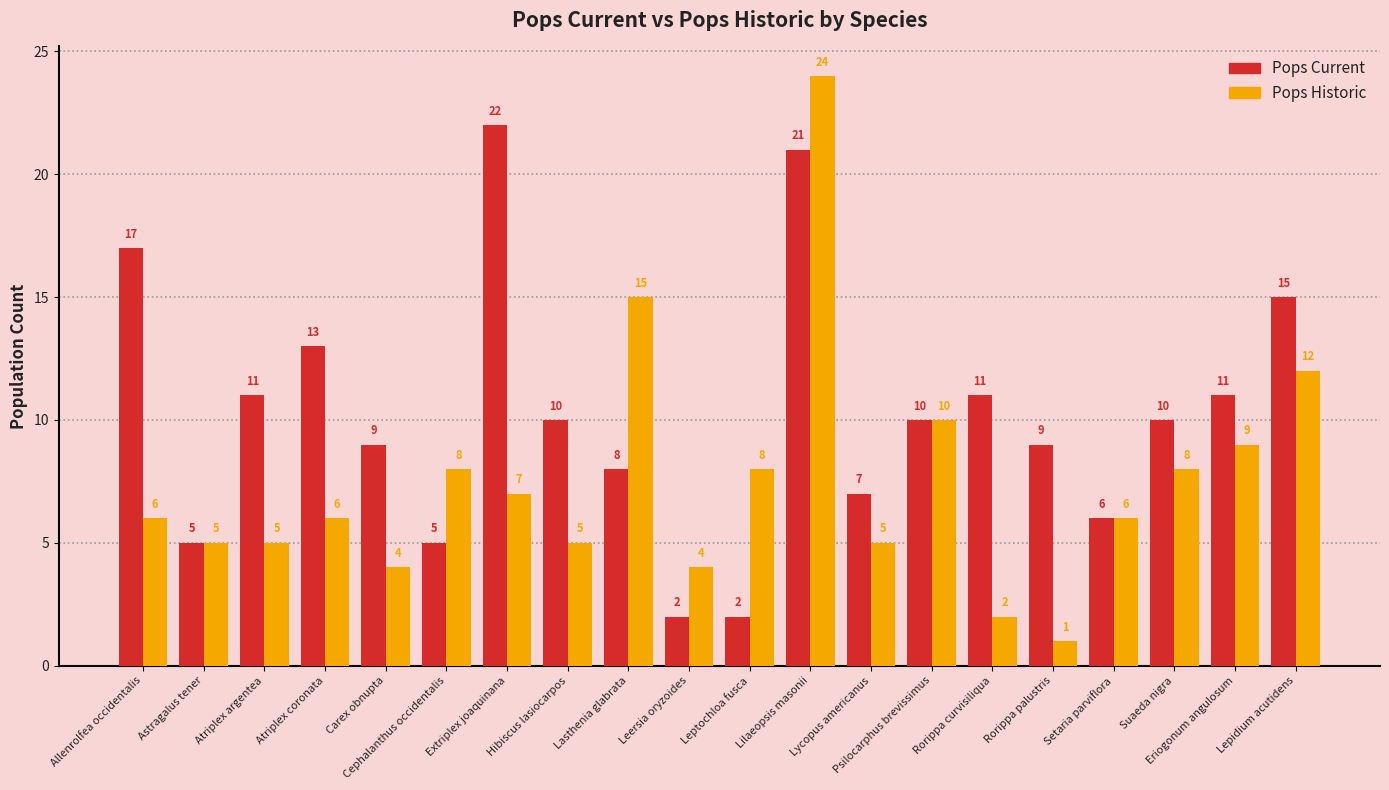

Read the Pops Current value at Atriplex argentea, to the nearest 5.

10